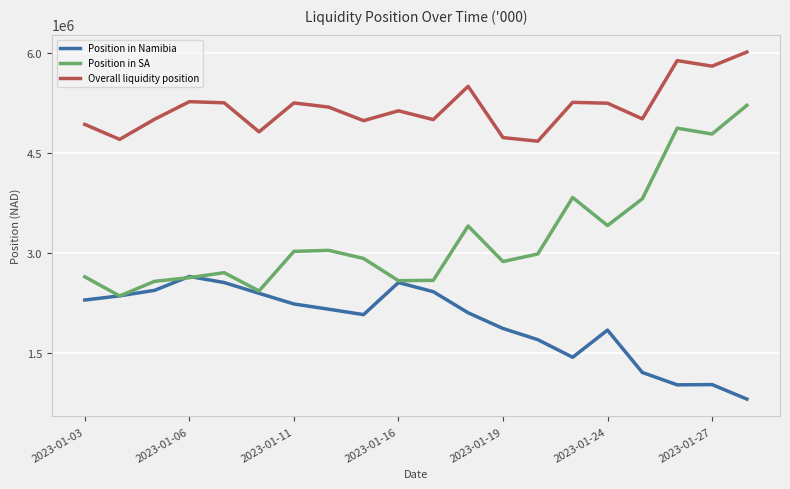

What is the maximum value shown in the chart?

6012860.3